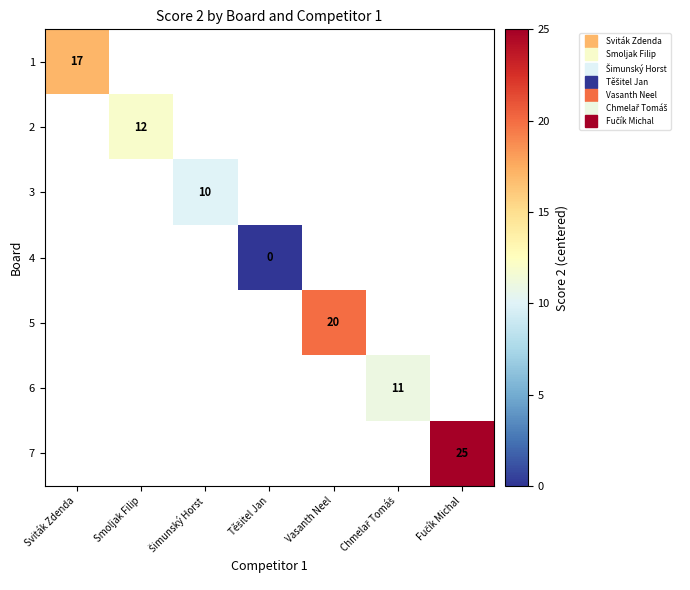

How many categories are shown in the chart?

7